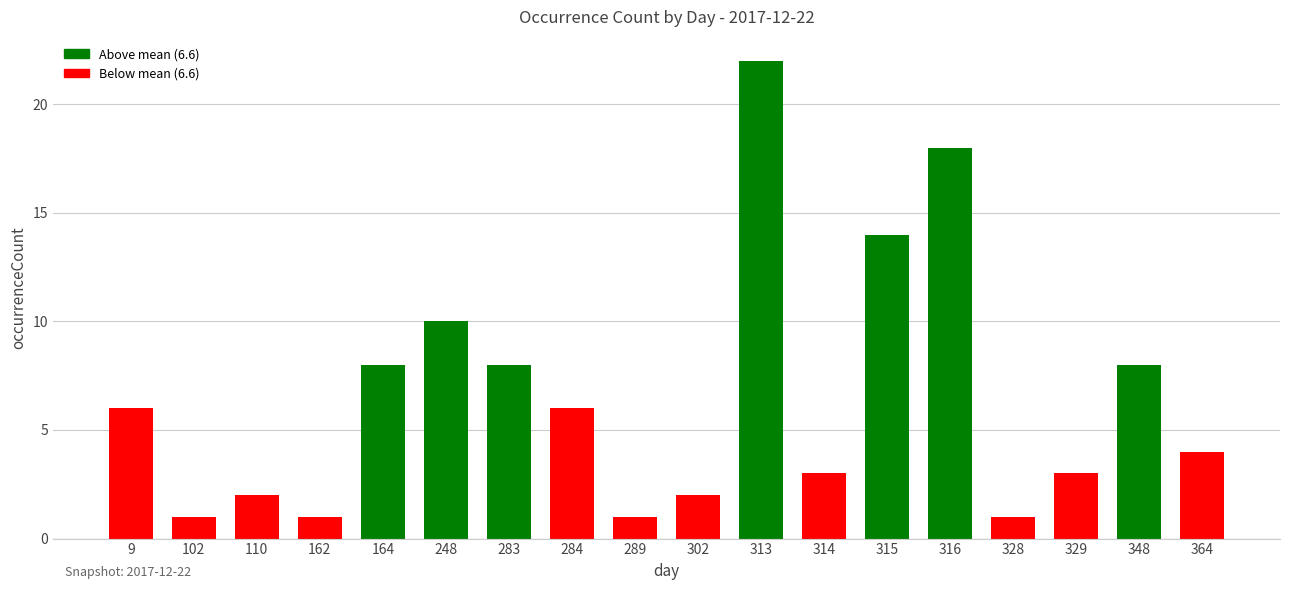

The value at 329 is 1. True or false?

False